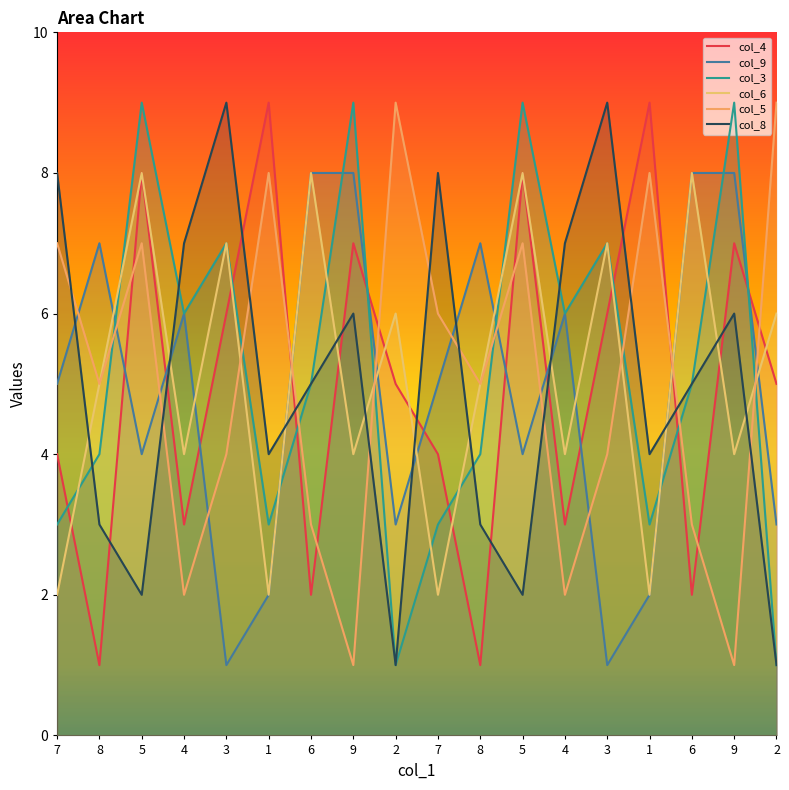

At how many categories does at least one series exceed 7?

14